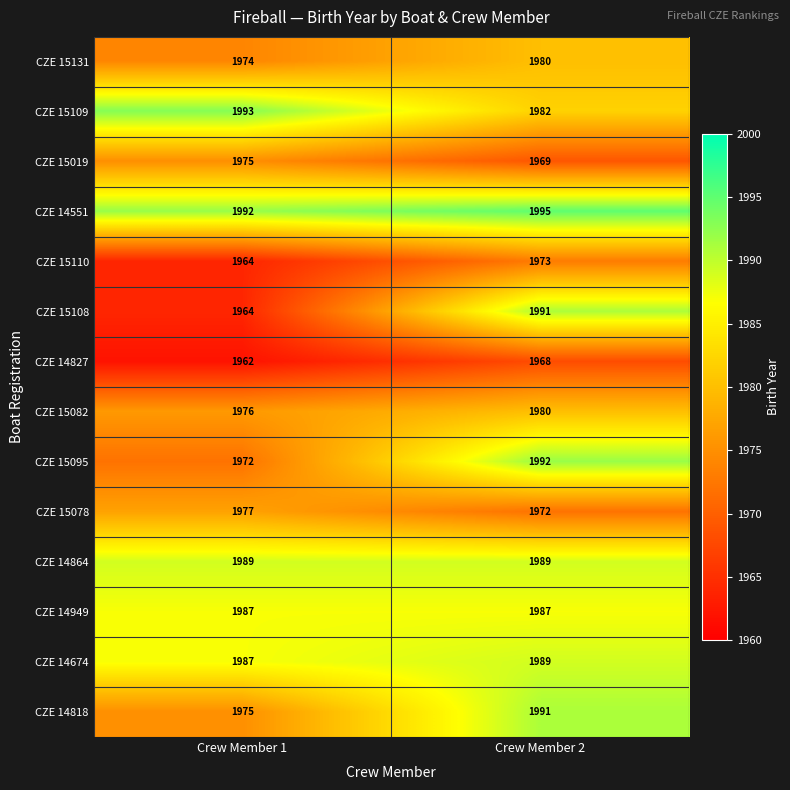

Is it true that CZE 15110 equals 1964 at Crew Member 1?

True